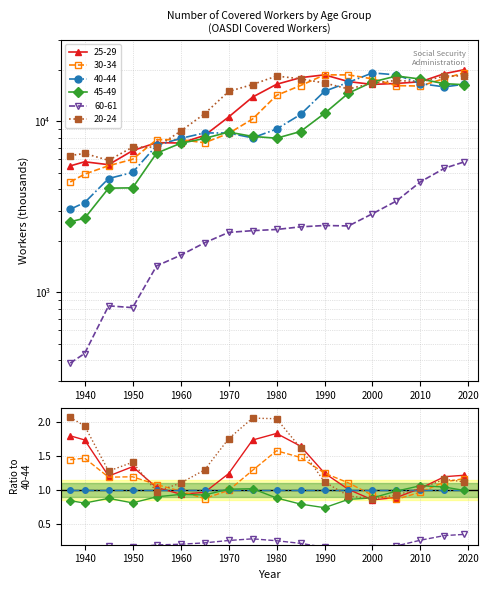

Which series changed the most between 1985 and 2019?

45-49